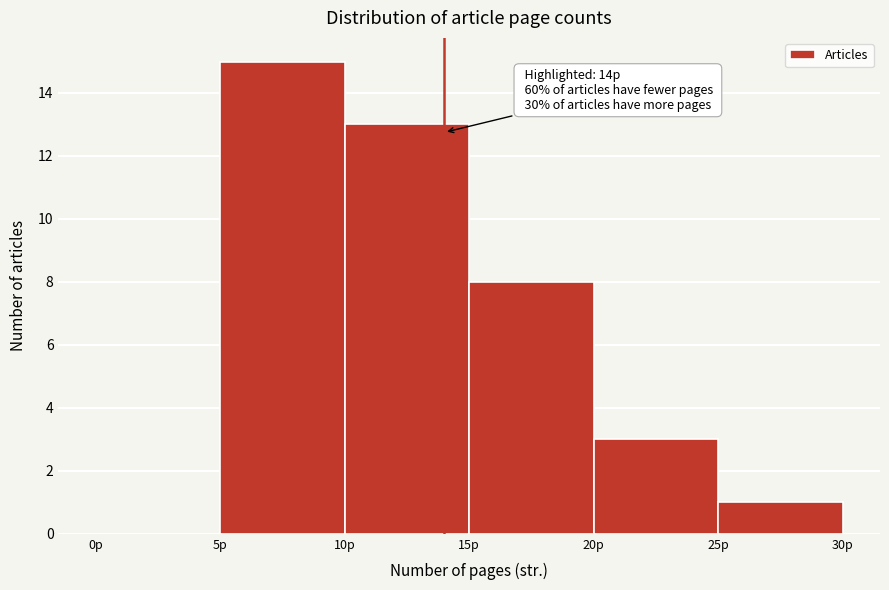

Over which range of the x-axis is the bar tallest?

5 to 10